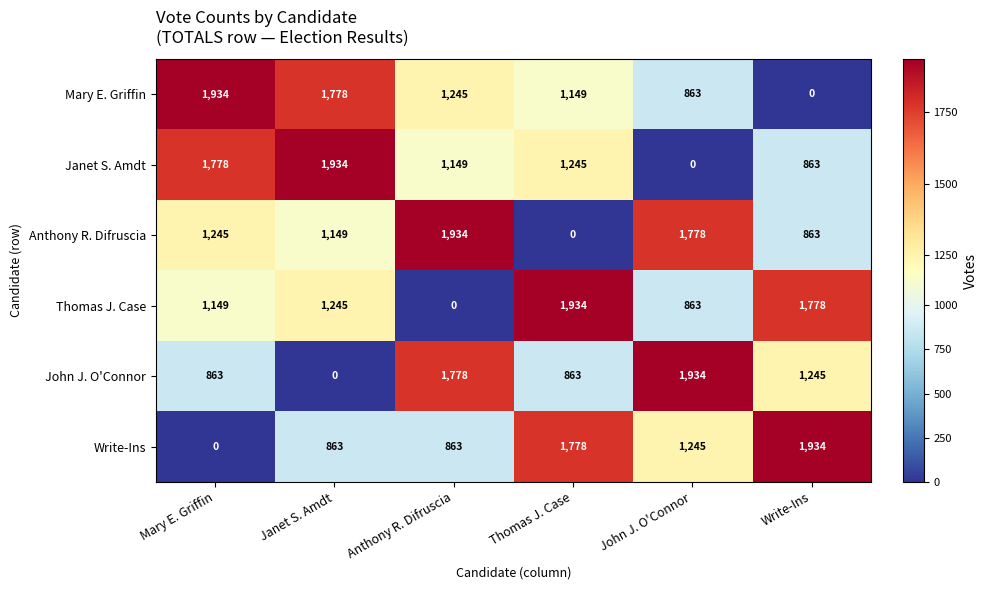

What is the maximum value shown in the chart?

1934